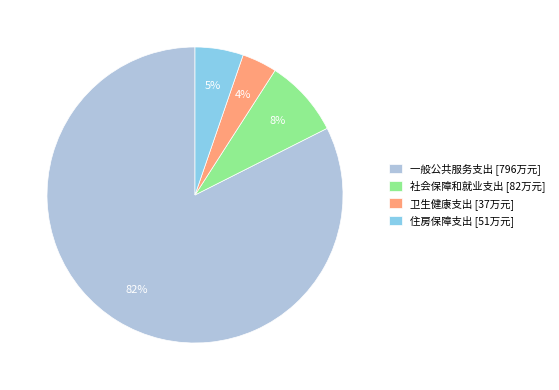

Do 一般公共服务支出 and 社会保障和就业支出 together represent more than half of the pie?

Yes